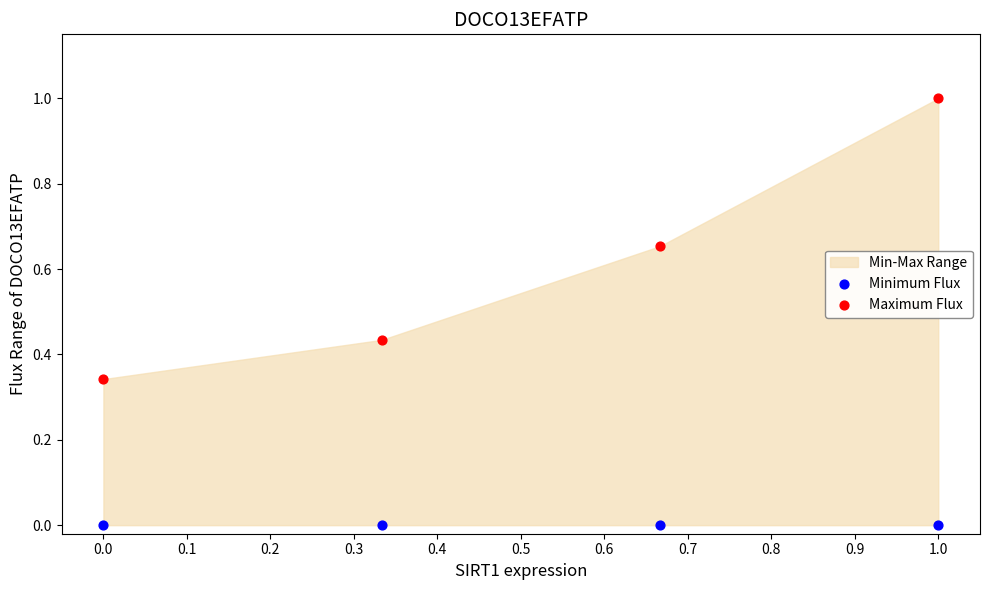

Which series reaches the maximum Y coordinate?

Maximum Flux